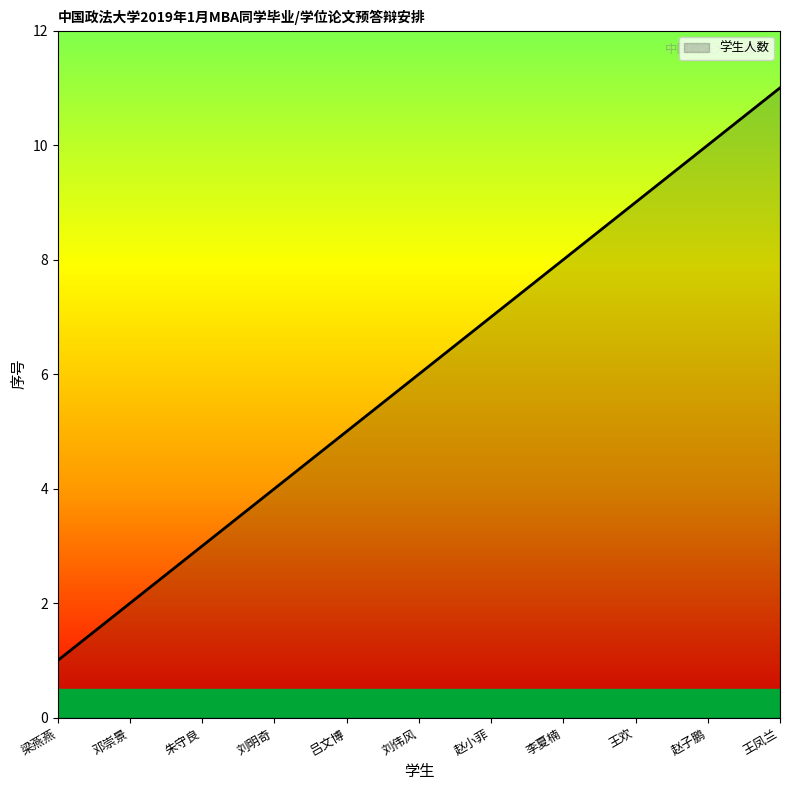

What is the maximum value shown in the chart?

11